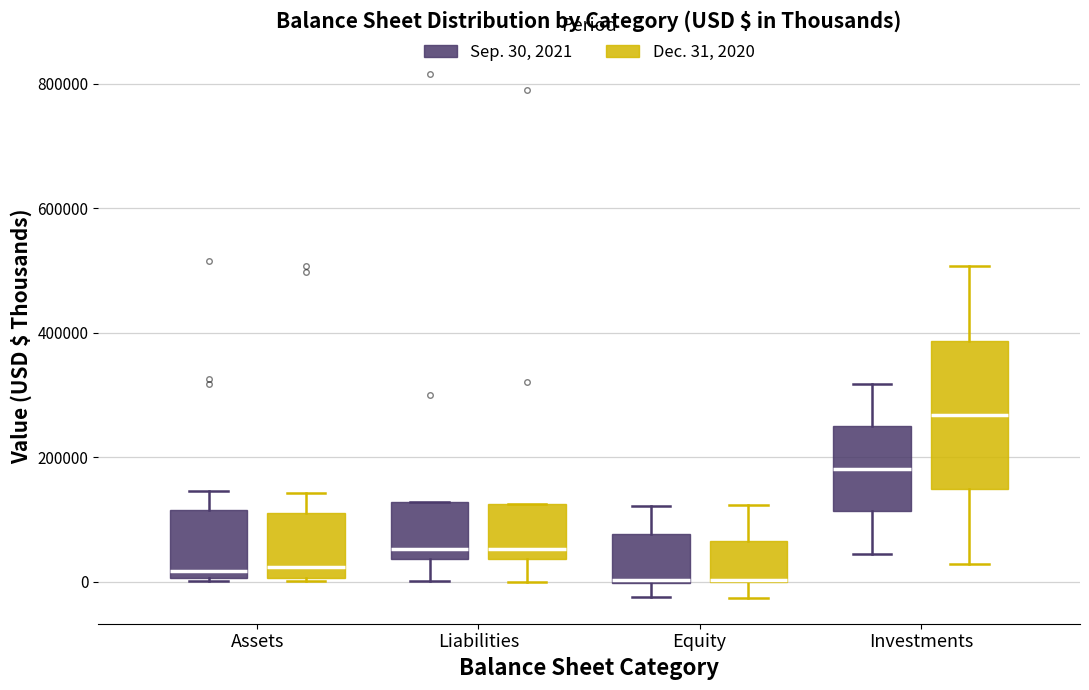

Where is the upper edge of the box for Equity (Dec. 31, 2020) on the y-axis? The values are not printed on the chart, so give them approximately, as read against the axis.

60000